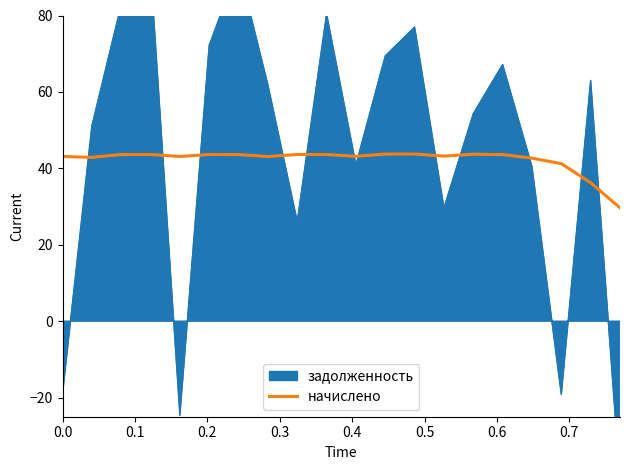

What is the lowest value of the начислено series?

29.7